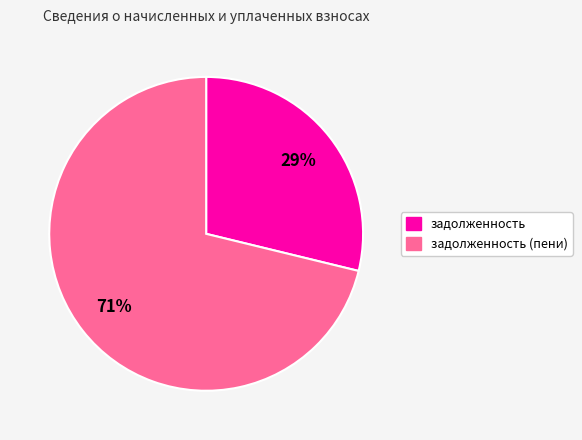

To the nearest percent, what is the difference between the largest and smallest slice percentages?

42%